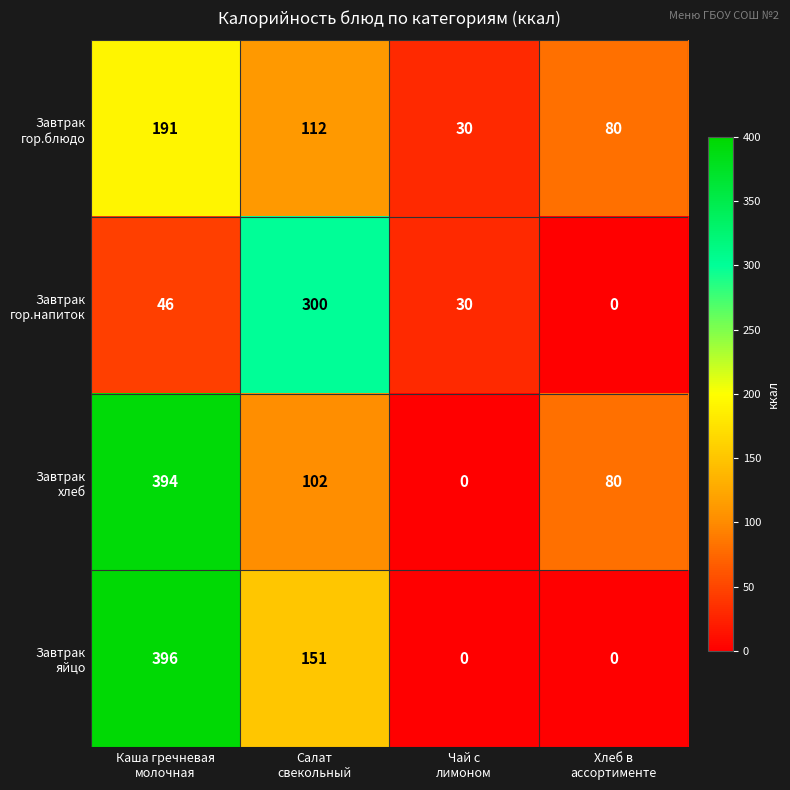

What is the maximum value shown in the chart?

396